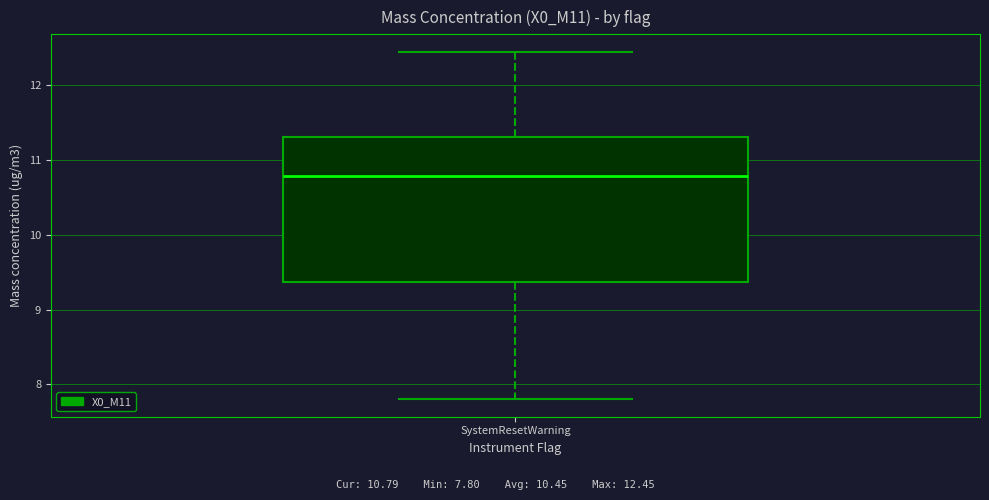

Where does the upper whisker of the box for SystemResetWarning end on the y-axis? The values are not printed on the chart, so give them approximately, as read against the axis.

12.5